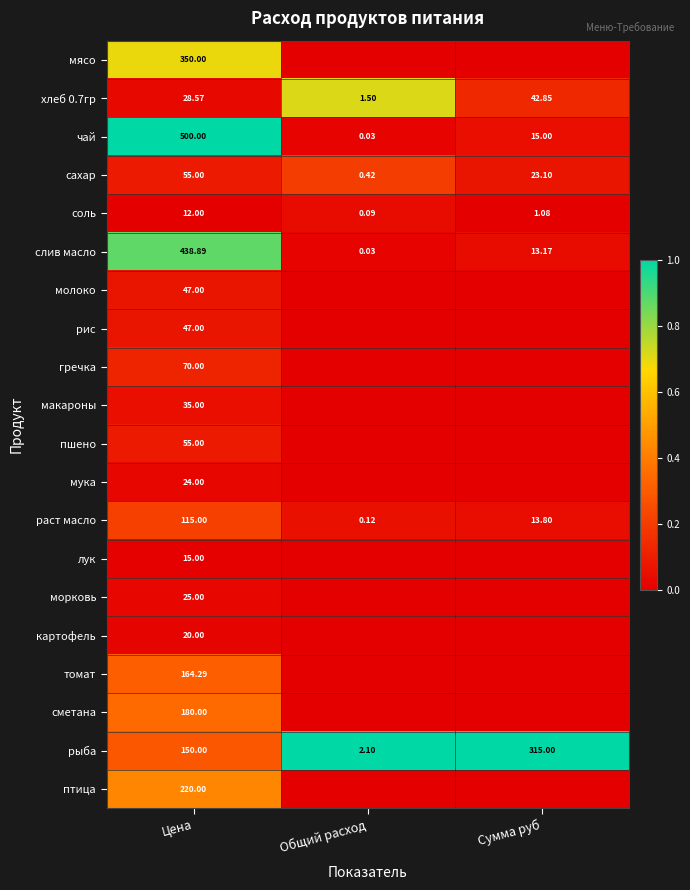

What is the total value across all series at Цена?

2551.8